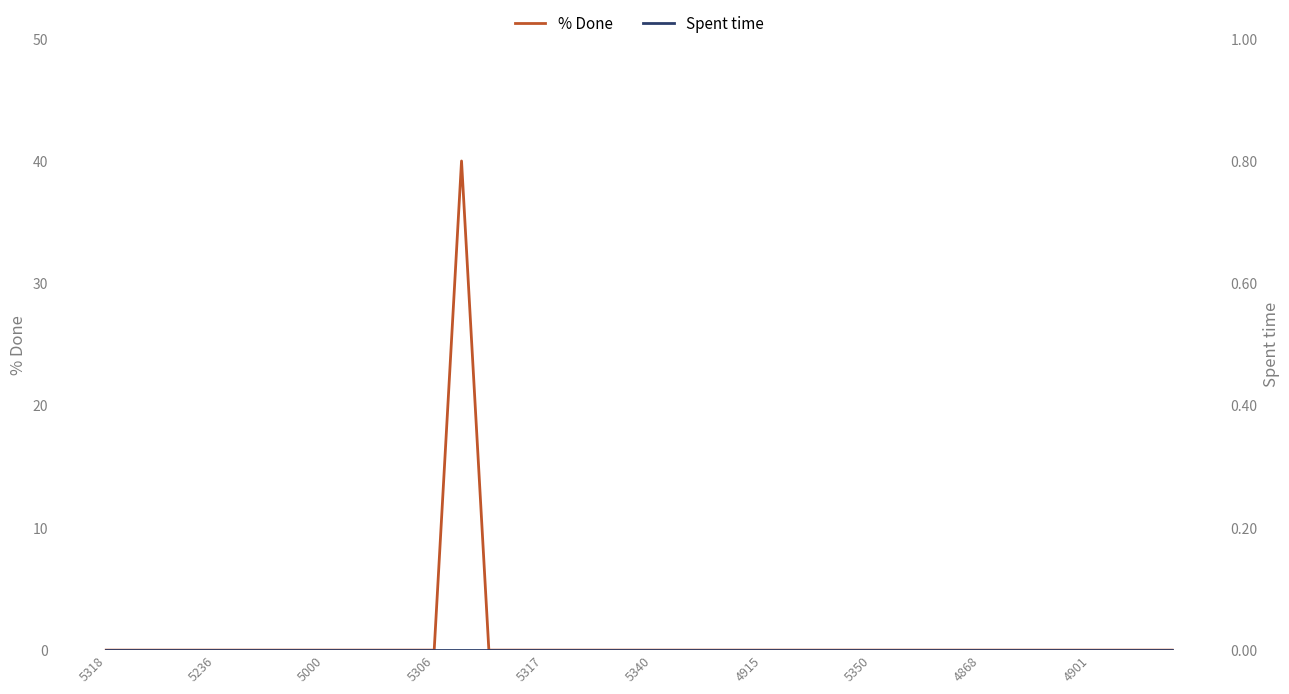

Rank the series by their maximum value, from highest to lowest.

% Done, Spent time